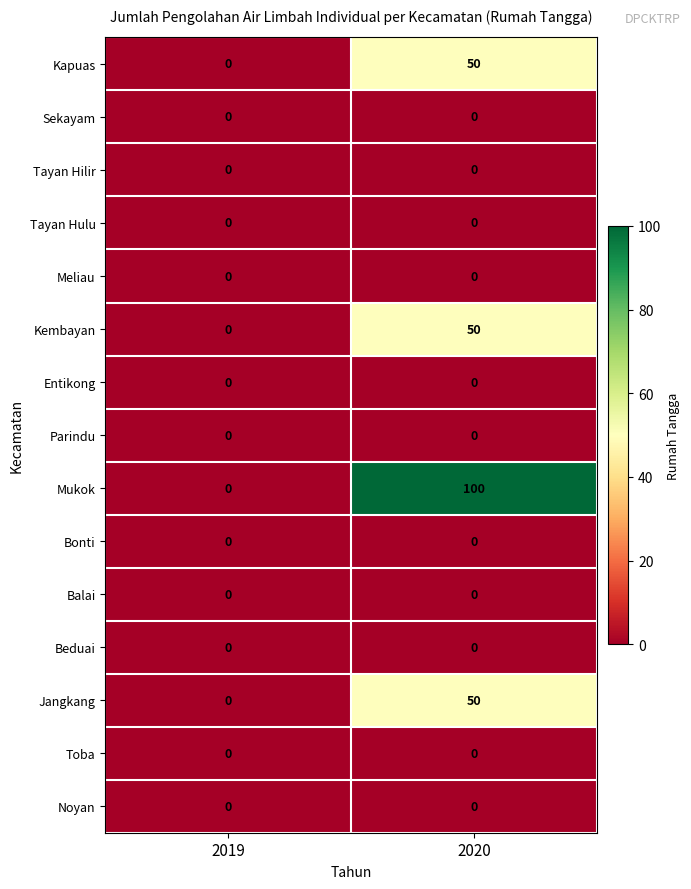

What is the difference between the highest and lowest values at 2020?

100